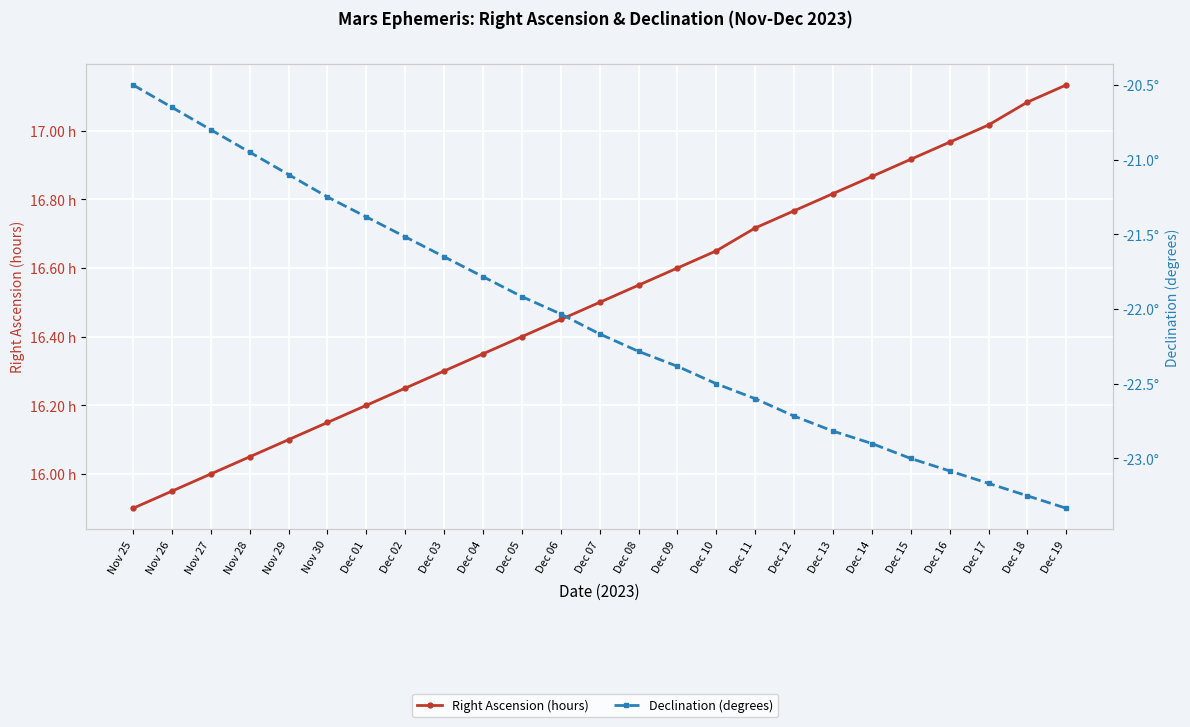

True or false: Declination (degrees) has more than 2 interior local peaks.

False